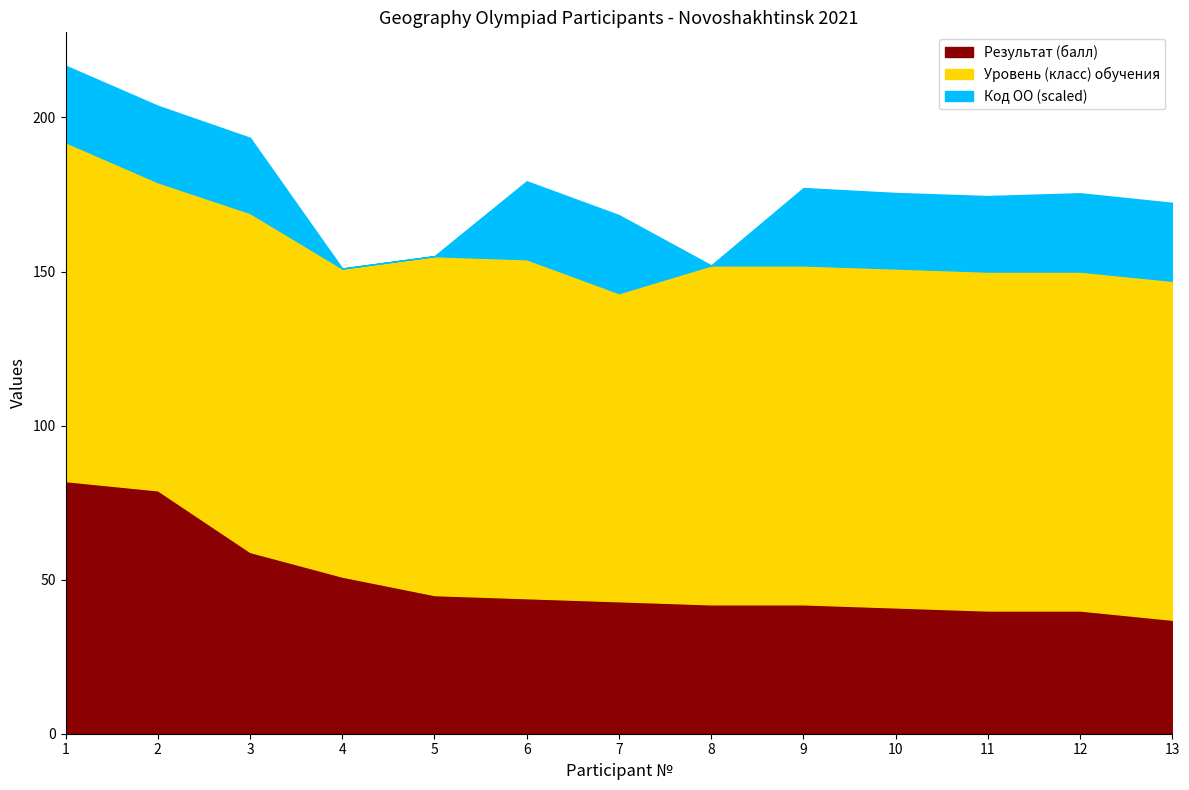

What is the approximate value of Результат (балл) at 3?

59.0